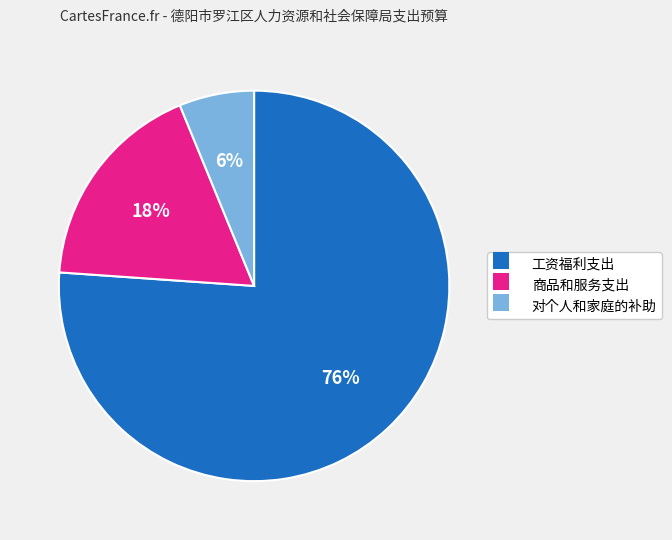

What is the smallest slice in the pie chart?

对个人和家庭的补助